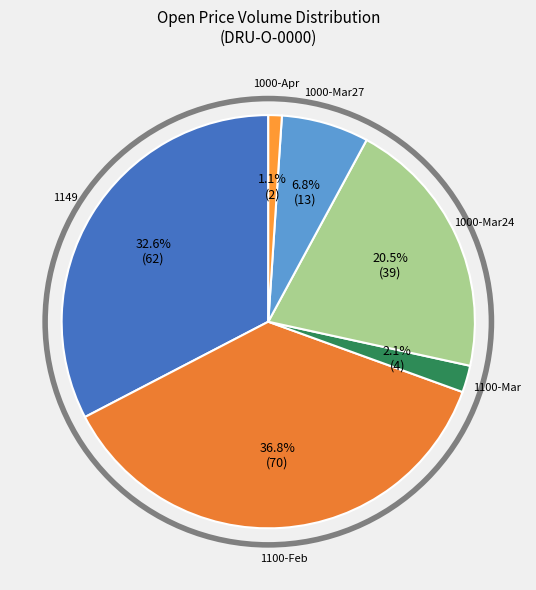

How many segments does this pie chart have?

6